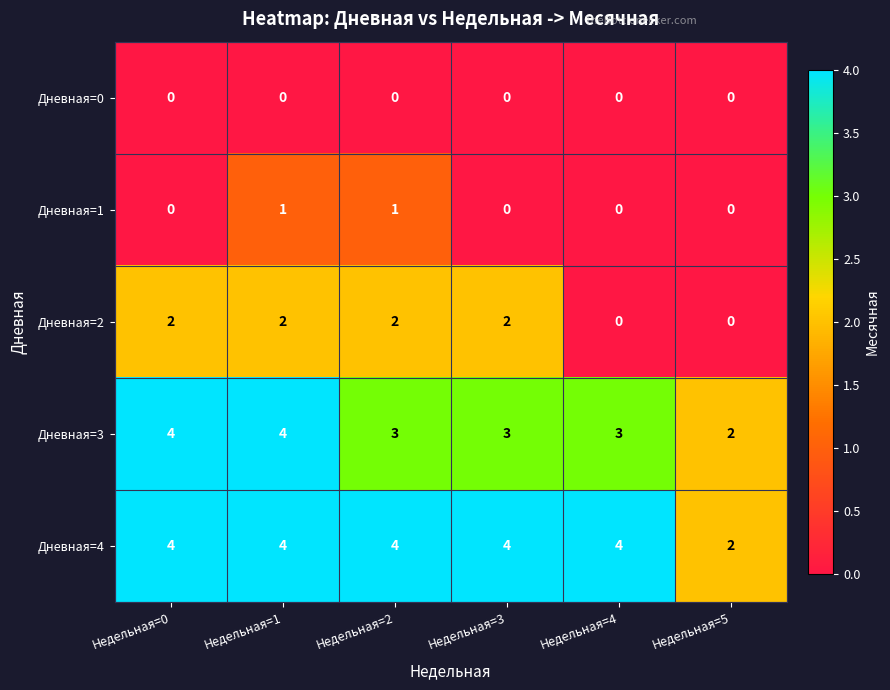

How many values in the Дневная=4 series are below 4?

1